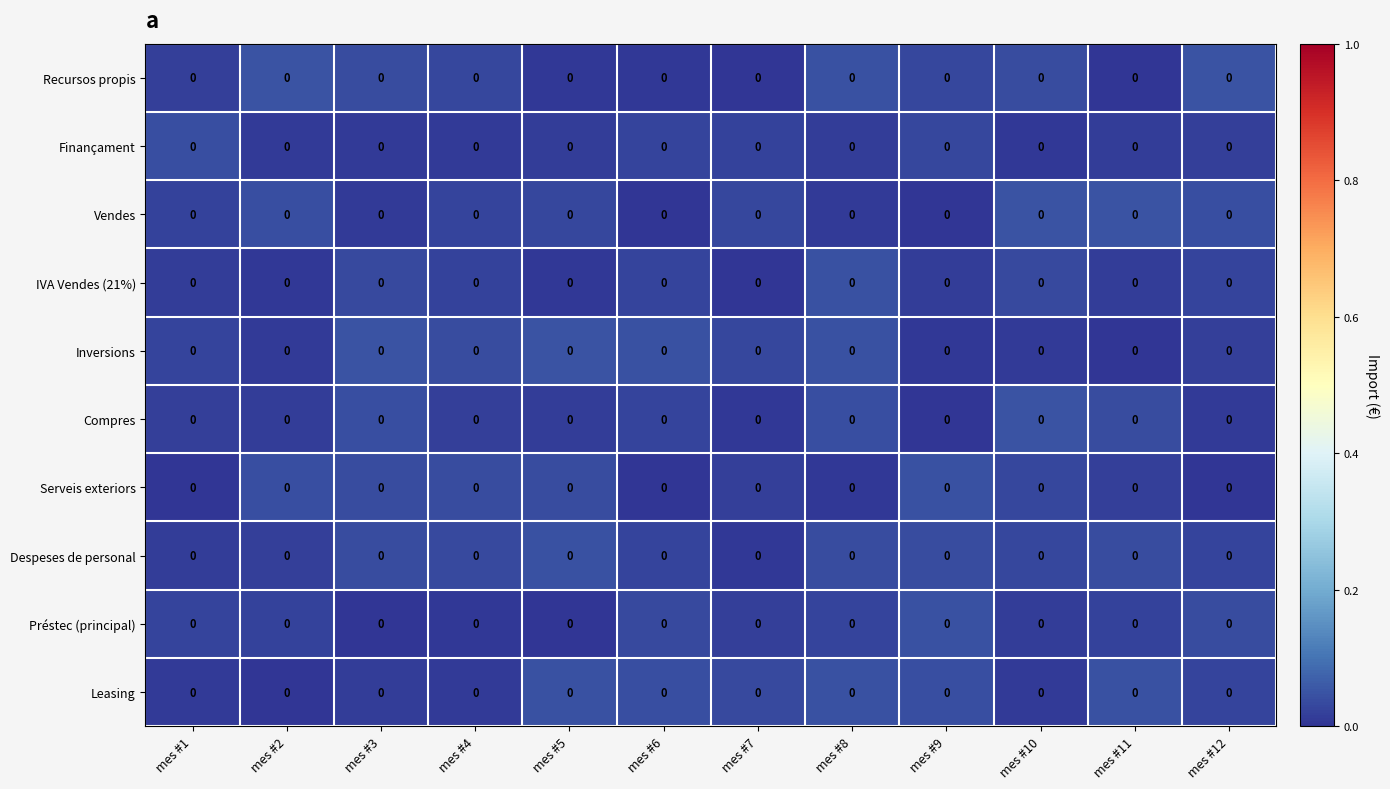

Which has a higher value, mes #12 or mes #6?

mes #12